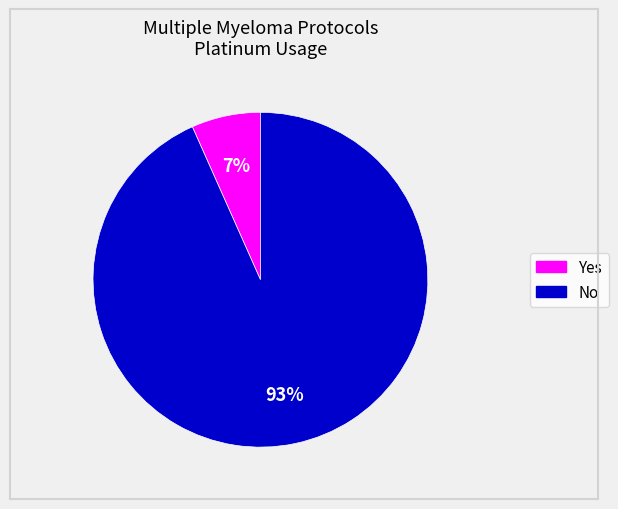

Is it true that No is 93% of the pie?

True